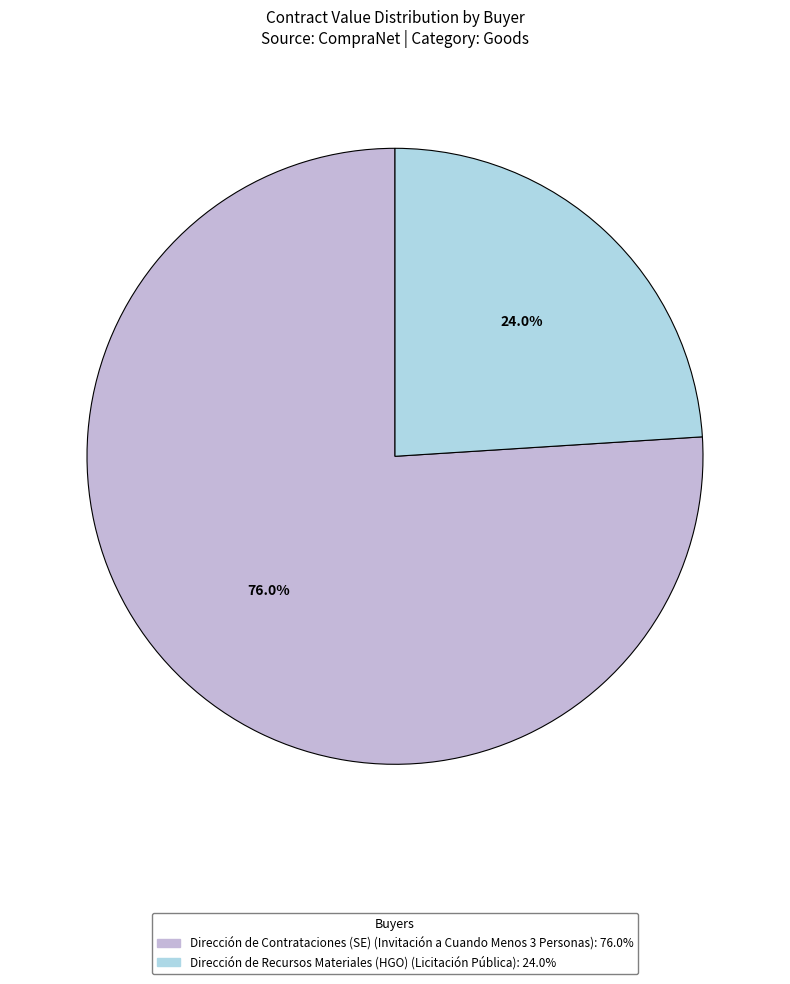

What portion of the pie excludes Dirección de Contrataciones (SE)?

24.0%